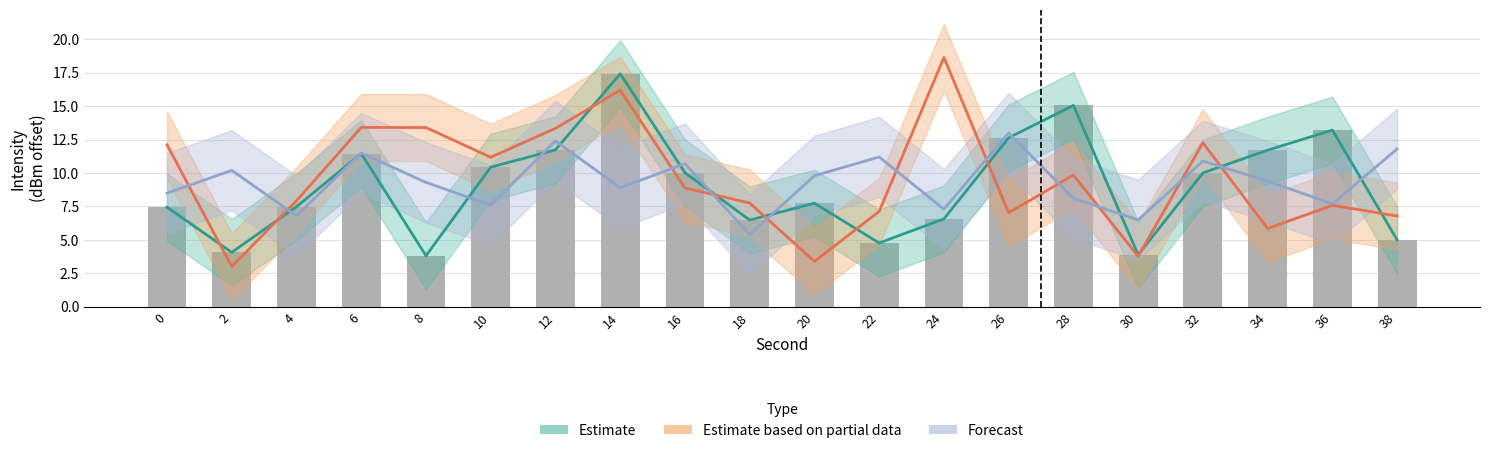

How many groups of bars are there?

20